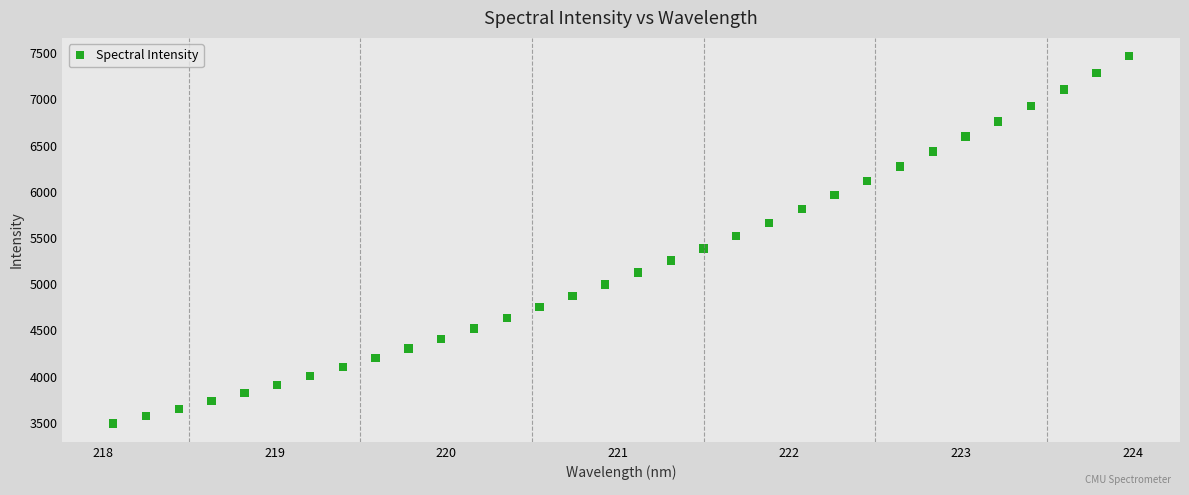

What is the range of X values (max minus min)?

5.9